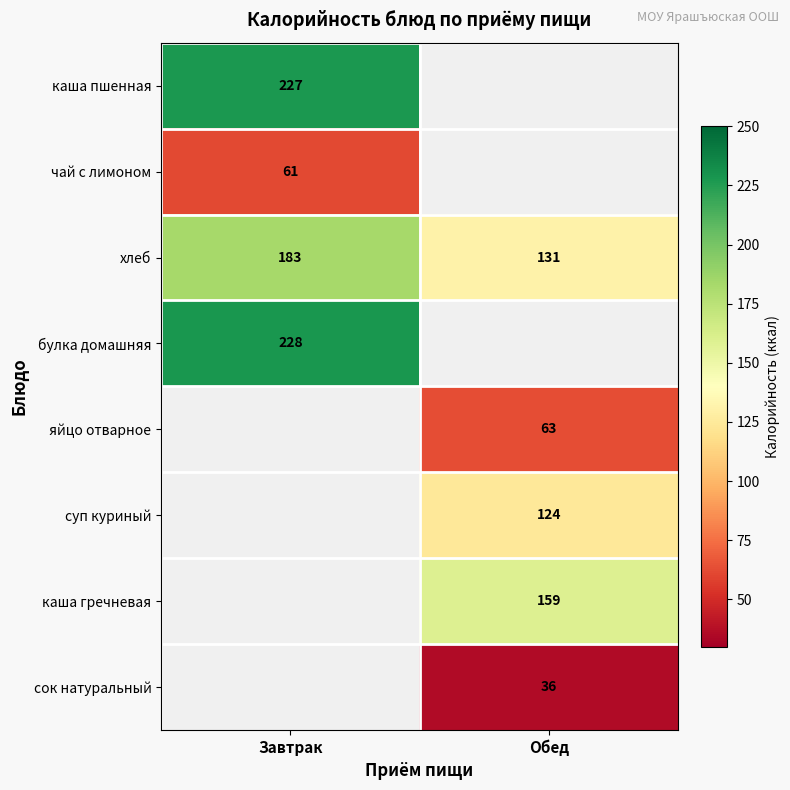

True or false: каша гречневая has a value of 256 at Обед.

False